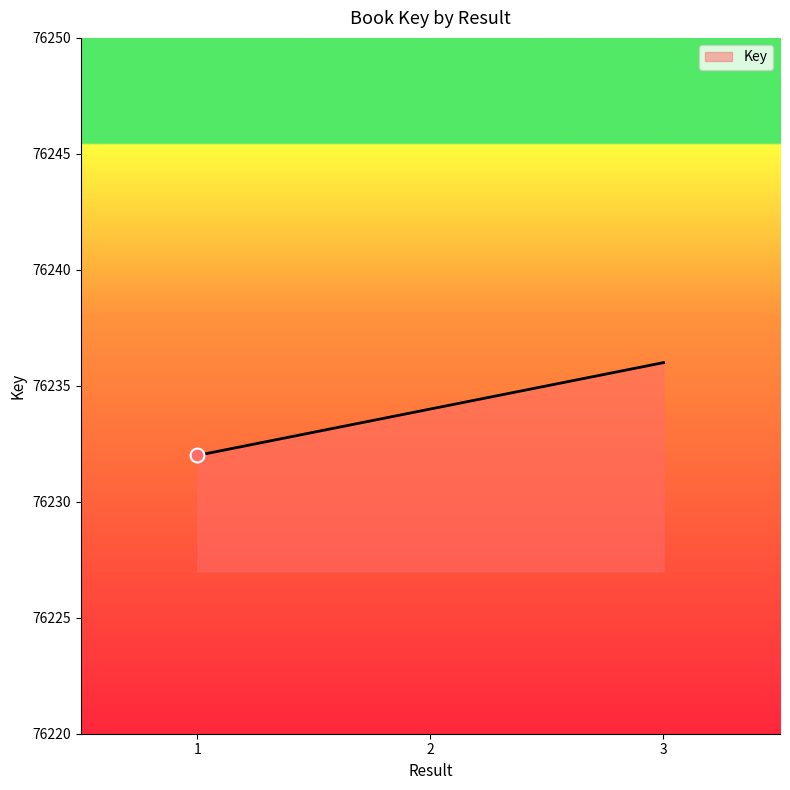

What is the difference between the values at 1 and 3?

4